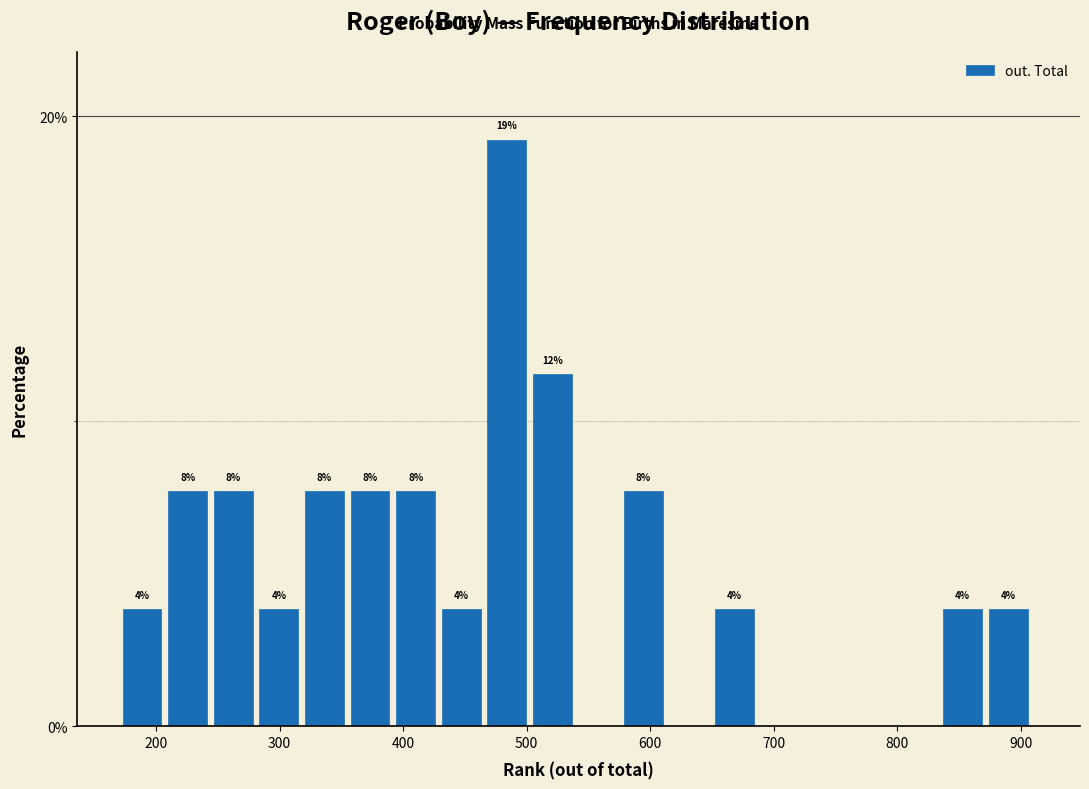

Around what value on the x-axis is the tallest bar? Give the approximate position of its centre, as read against the axis.

480